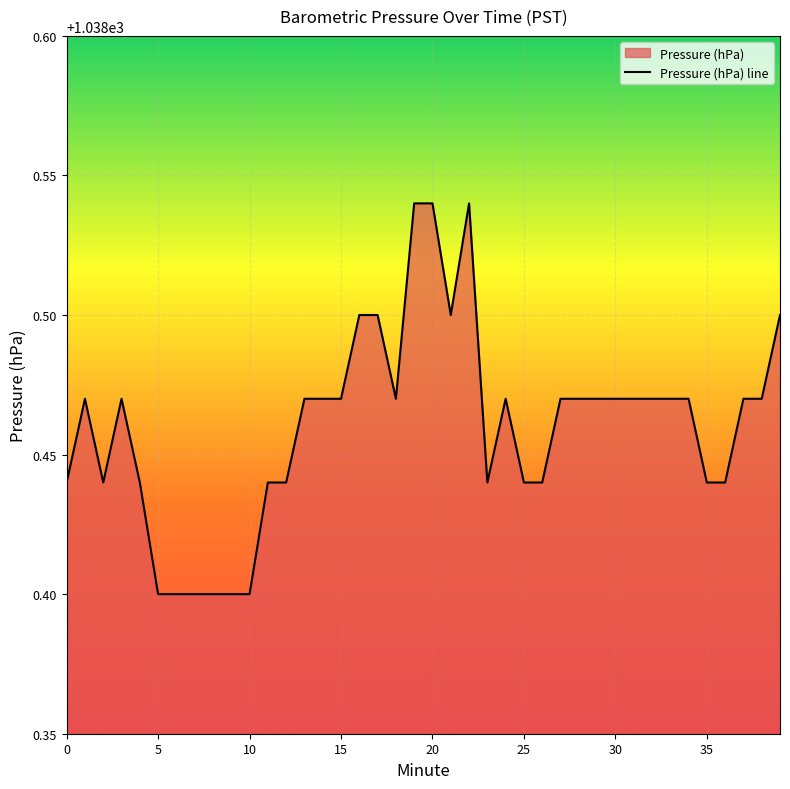

Reading left to right, transcribe all the data shown in this chart.

1038.4	1038.5	1038.4	1038.5	1038.4	1038.4	1038.4	1038.4	1038.4	1038.4	1038.4	1038.4	1038.4	1038.5	1038.5	1038.5	1038.5	1038.5	1038.5	1038.5	1038.5	1038.5	1038.5	1038.4	1038.5	1038.4	1038.4	1038.5	1038.5	1038.5	1038.5	1038.5	1038.5	1038.5	1038.5	1038.4	1038.4	1038.5	1038.5	1038.5